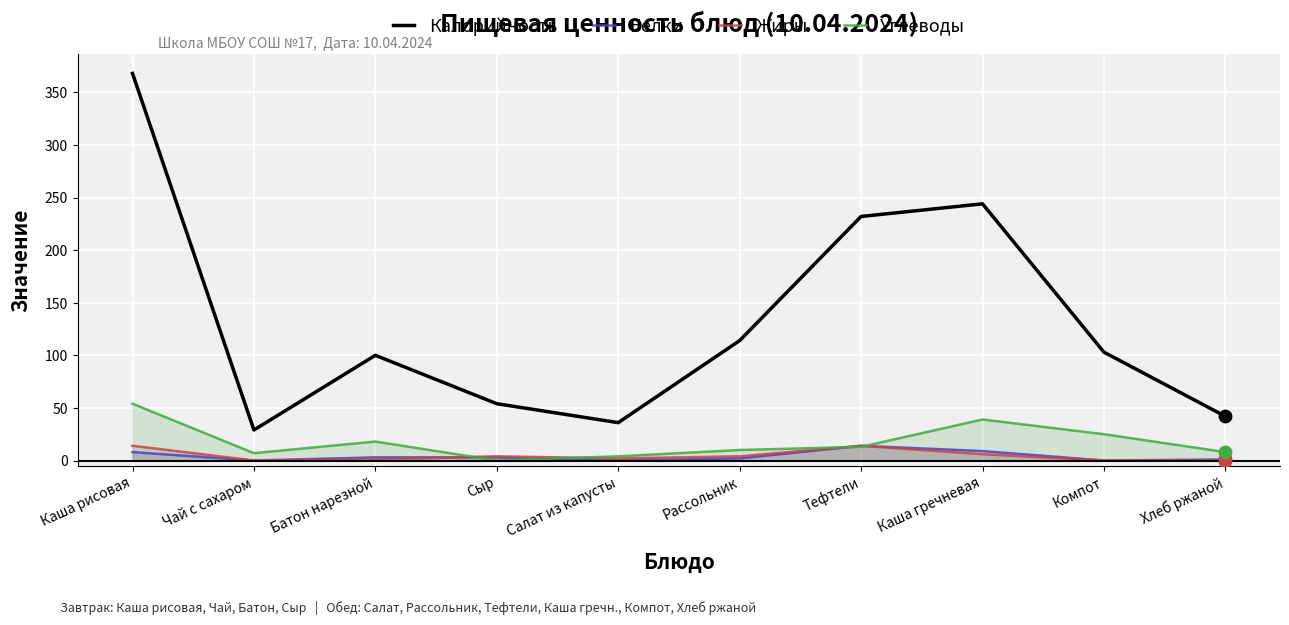

Is the value of Углеводы at Компот greater than the value of Калорийность at Салат из капусты?

No